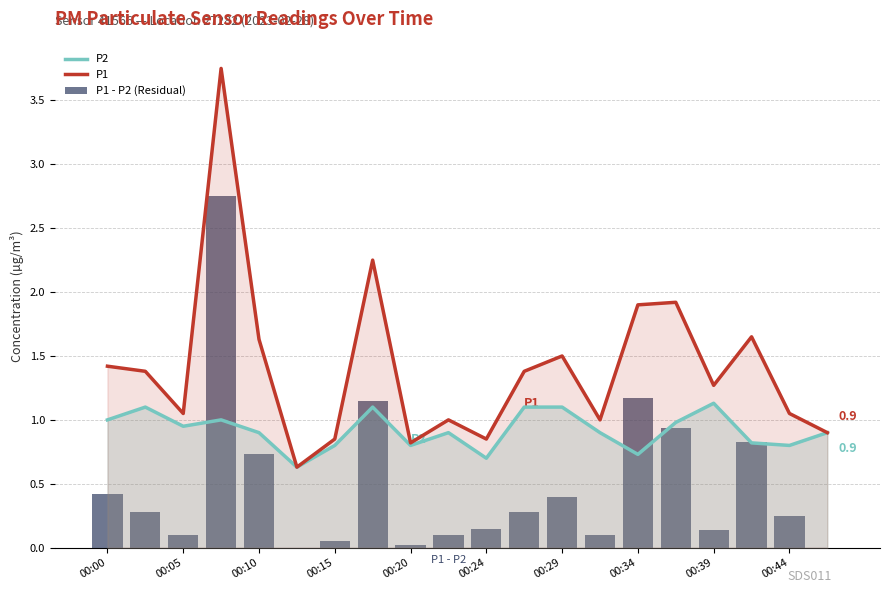

What is the approximate value of P1 at 15?

1.9